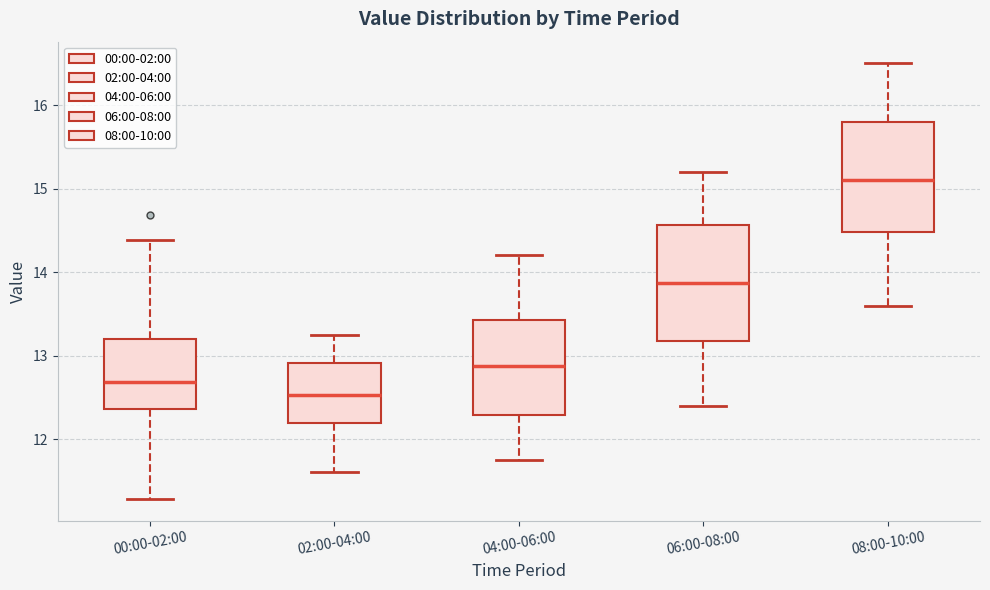

Reading left to right, transcribe this box plot: for each box, give where its median line is, the range the box spans, and where its two whiskers end, as read against the y-axis. The values are not printed on the chart, so give them approximately, as read against the axis.

00:00-02:00: median 12.7, box 12.4 to 13.2, whiskers 11.3 to 14.4
02:00-04:00: median 12.5, box 12.2 to 12.9, whiskers 11.6 to 13.3
04:00-06:00: median 12.9, box 12.3 to 13.4, whiskers 11.8 to 14.2
06:00-08:00: median 13.9, box 13.2 to 14.6, whiskers 12.4 to 15.2
08:00-10:00: median 15.1, box 14.5 to 15.8, whiskers 13.6 to 16.5